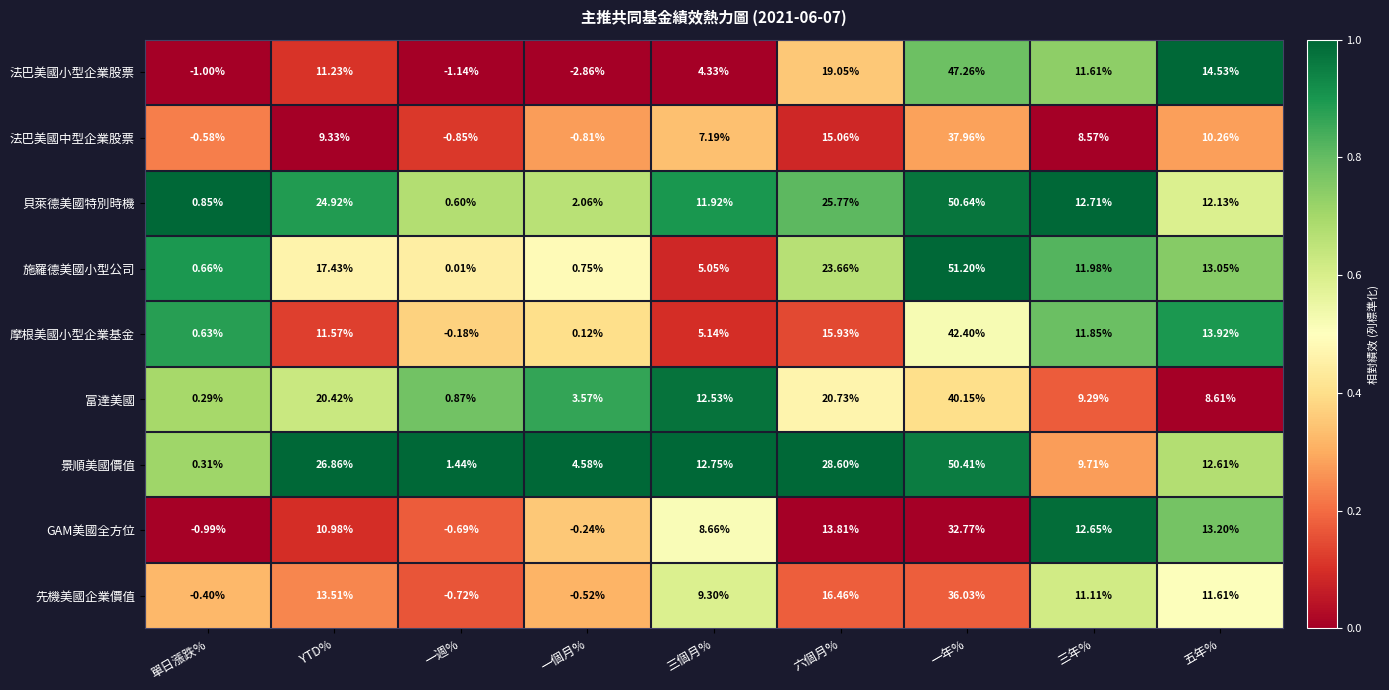

Between 六個月% and 一年%, which series saw the biggest shift?

法巴美國小型企業股票